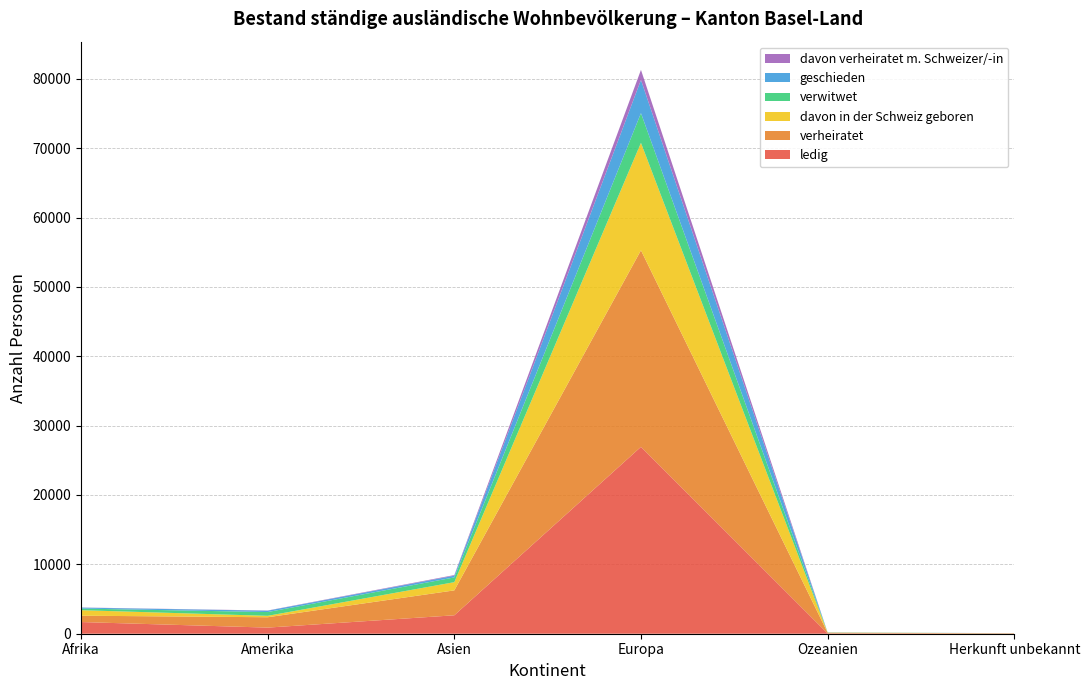

Reading left to right, transcribe all the data shown in this chart.

ledig: 1683	882	2657	26939	47	36
verheiratet: 916	1494	3592	28334	99	20
davon in der Schweiz geboren: 793	204	1183	15491	12	16
verwitwet: 234	544	685	4285	27	4
geschieden: 138	198	249	4787	5	5
davon verheiratet m. Schweizer/-in: 20	26	91	1449	2	1